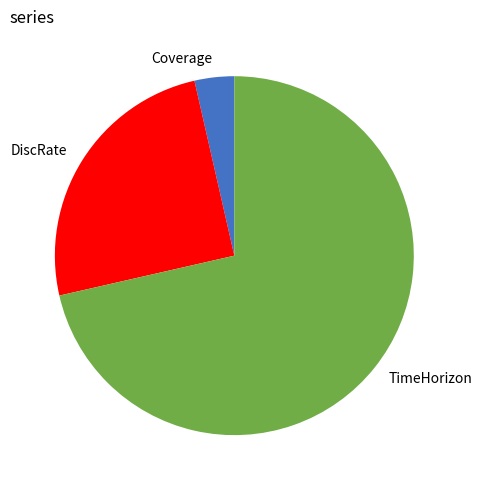

Which slice represents more than half of the pie?

TimeHorizon